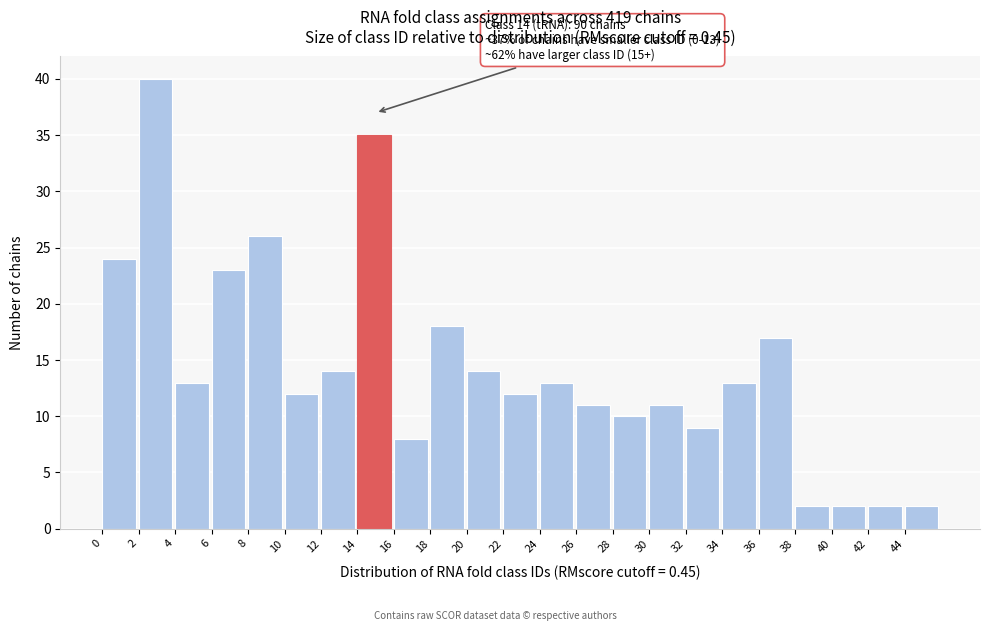

Over which range of the x-axis is the bar tallest?

2 to 4